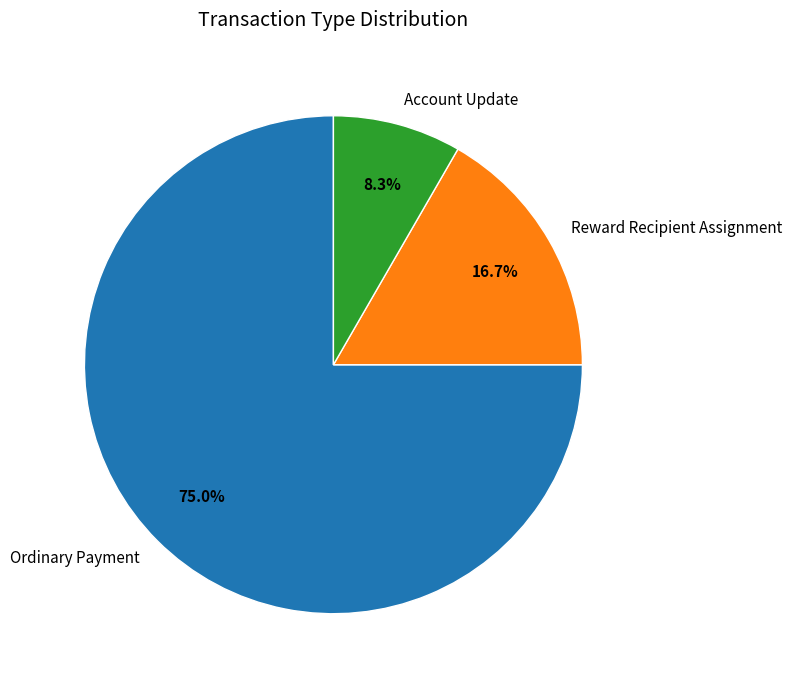

What percentage is the Reward Recipient Assignment slice, to the nearest percent?

17%